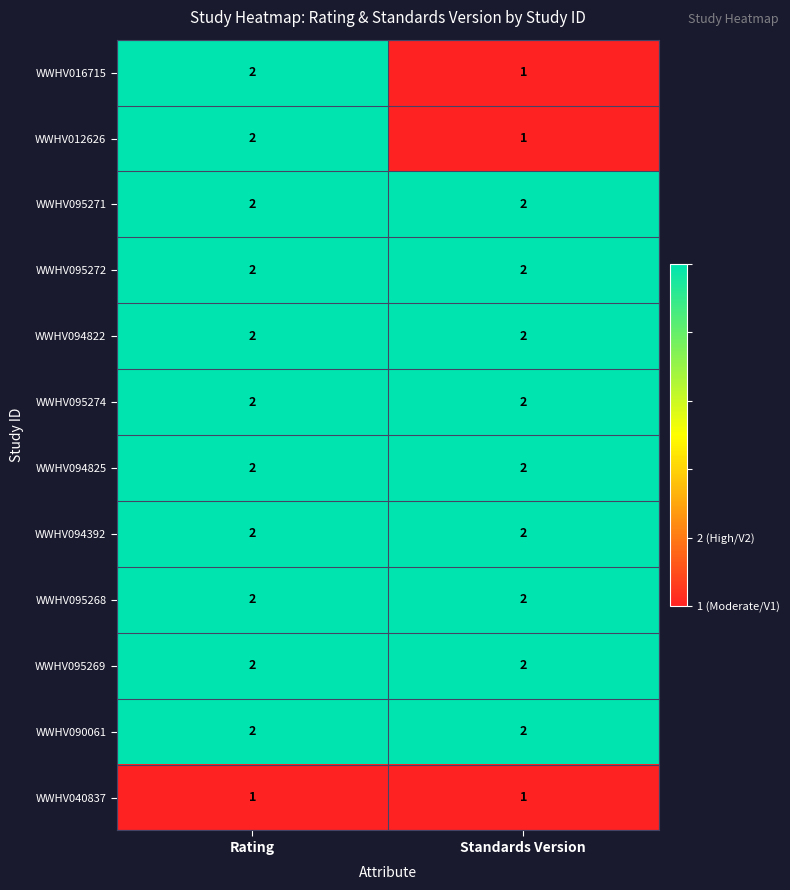

At which label does WWHV012626 reach its peak?

Rating